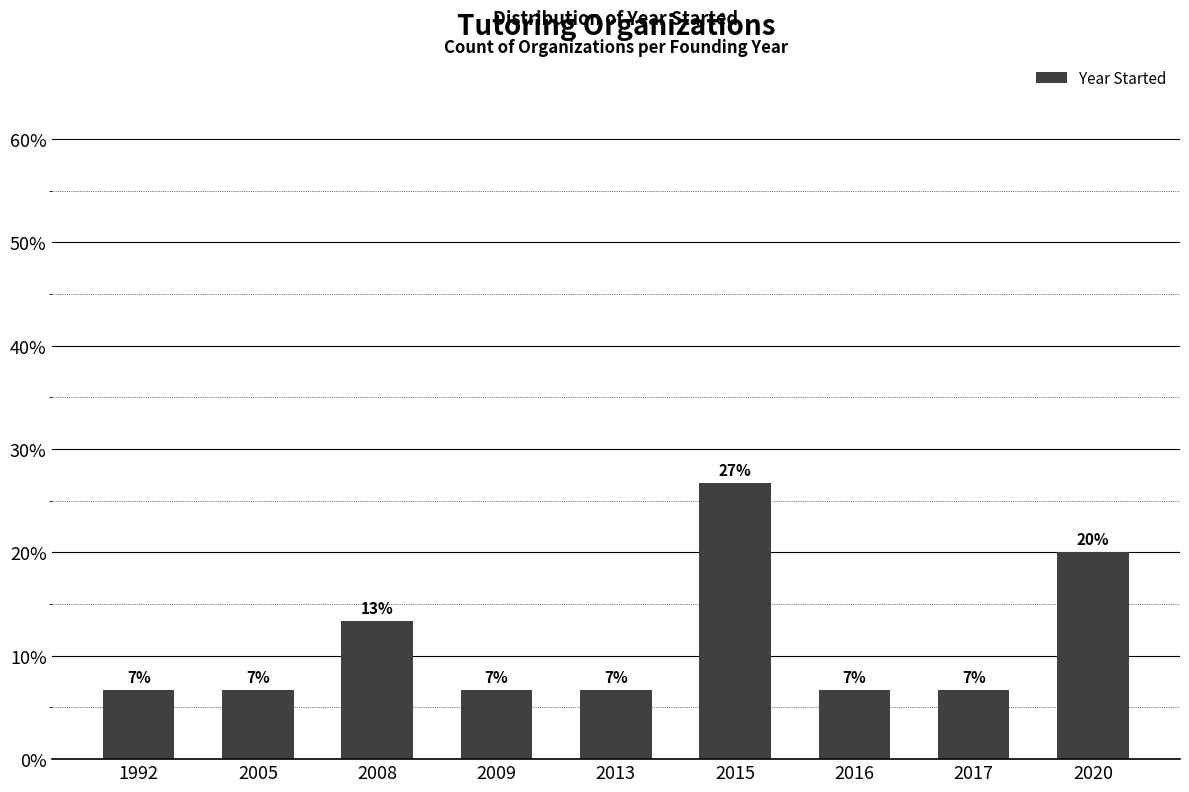

The chart shows a value of 6.7 at 2016. True or false?

True